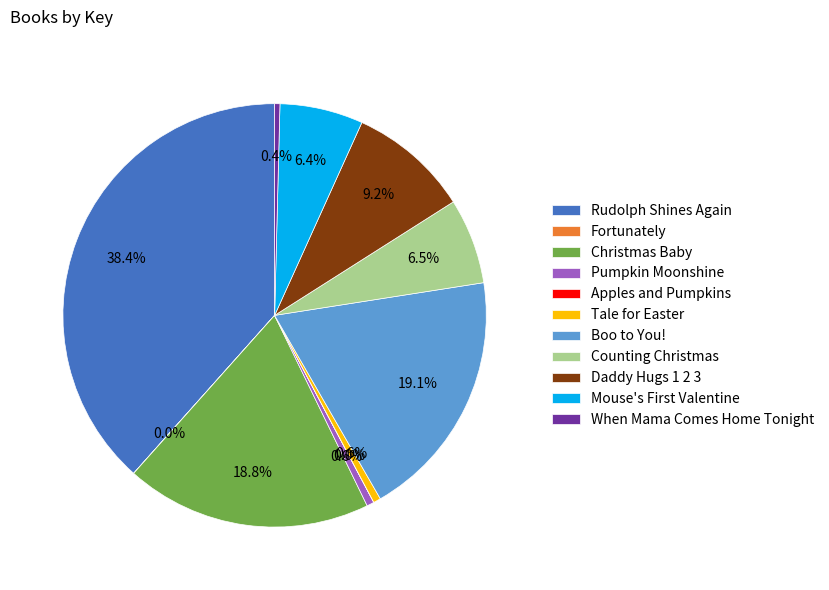

Is there a majority slice in this chart?

No